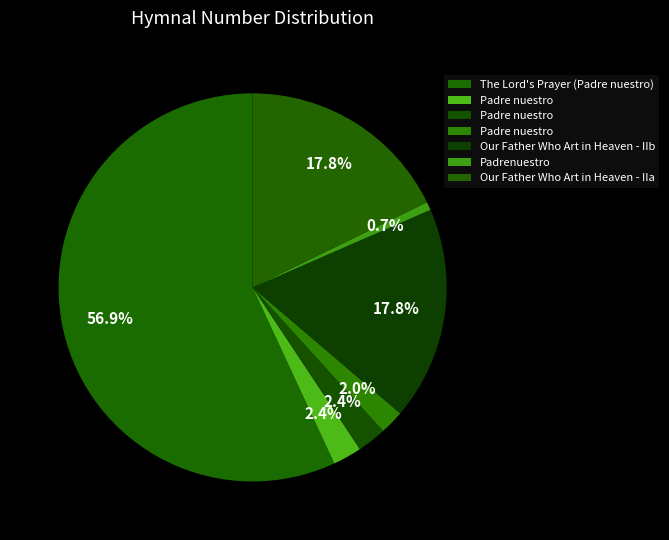

How many slices are in this pie chart?

7